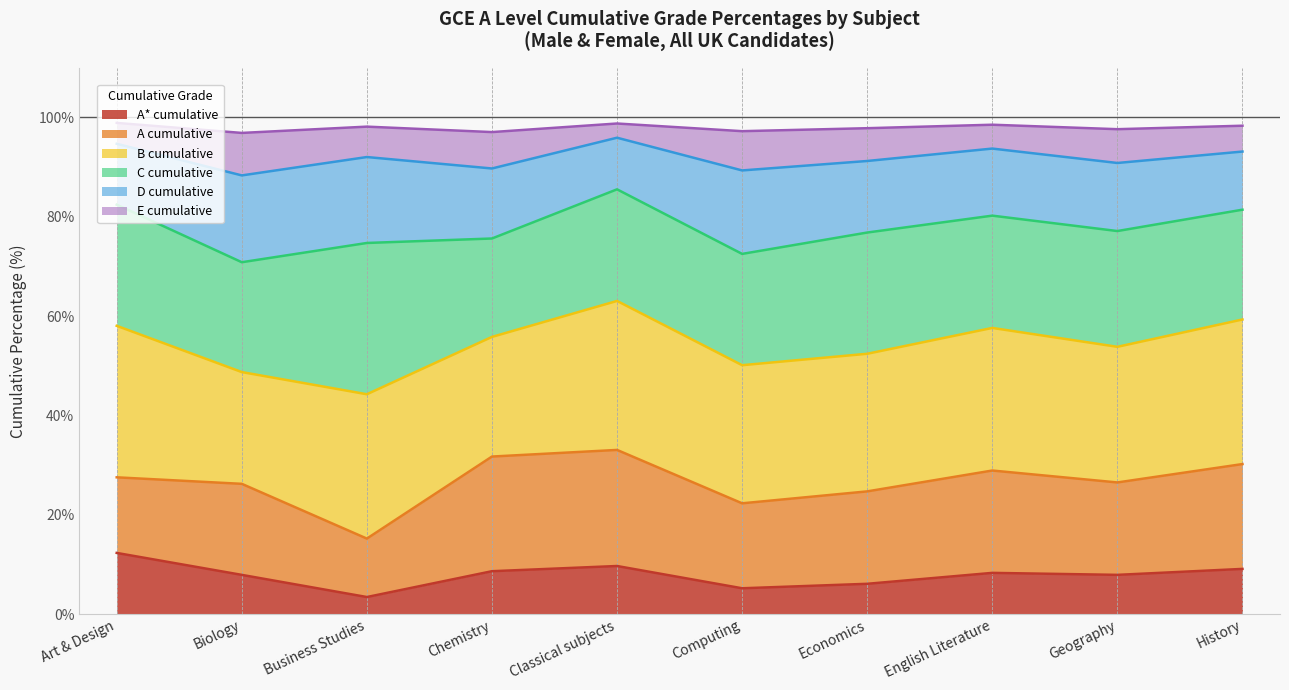

What is the spread (max minus min) of values at Business Studies?

94.7